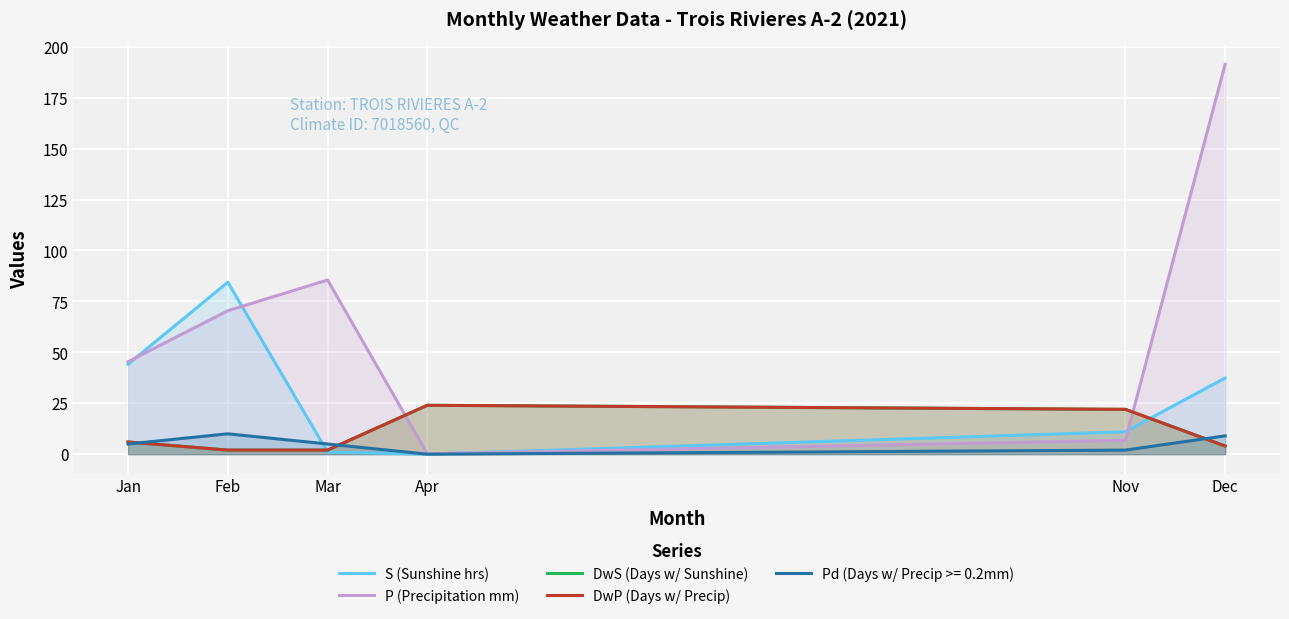

Reading left to right, extract all data points from this chart.

S (Sunshine hrs): 44.2	84.4	1.0	0.0	11.0	37.4
P (Precipitation mm): 45.4	70.4	85.5	0.2	6.8	191.4
DwS (Days w/ Sunshine): 6.0	2.0	2.0	24.0	22.0	4.0
DwP (Days w/ Precip): 6.0	2.0	2.0	24.0	22.0	4.0